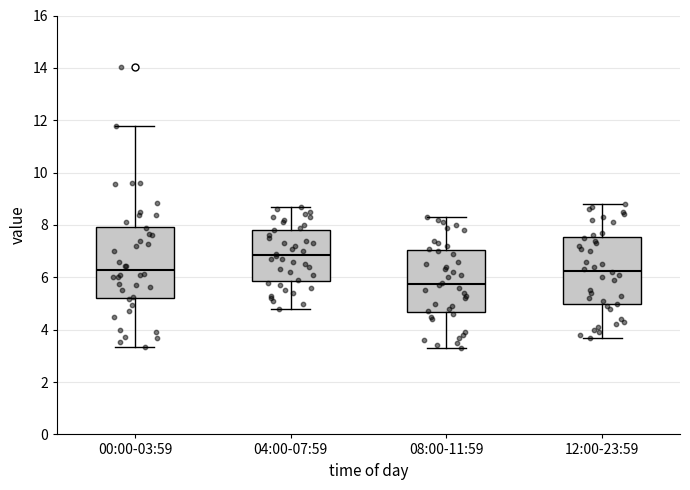

Where does the median line of the box for 12:00-23:59 sit on the y-axis? The values are not printed on the chart, so give them approximately, as read against the axis.

6.2